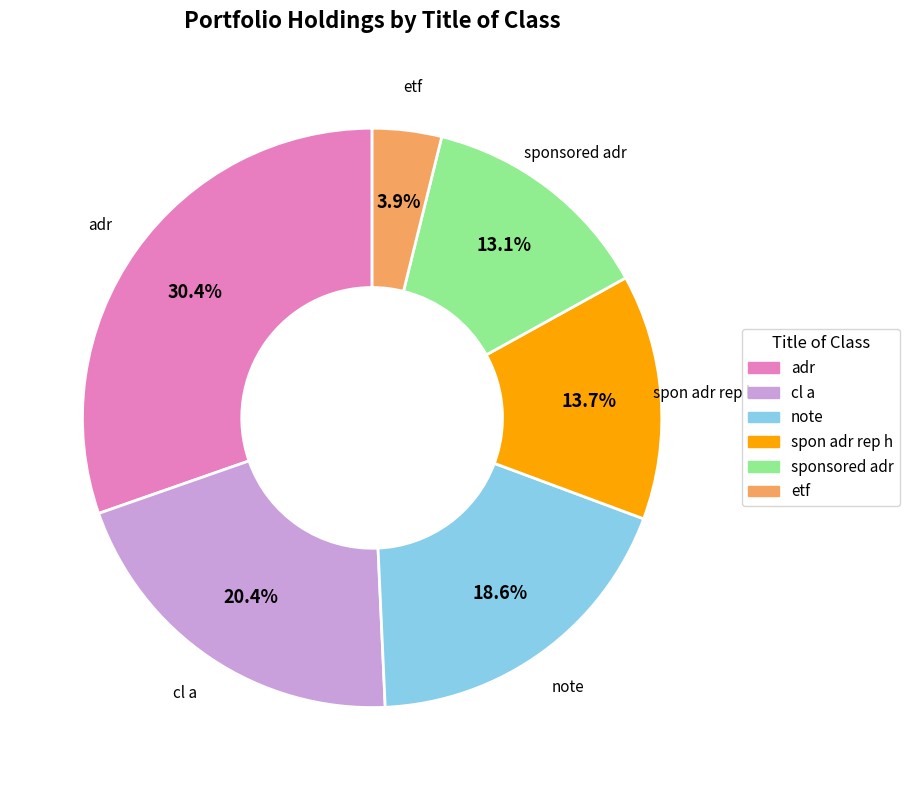

Is there any slice that represents more than half of the pie?

No